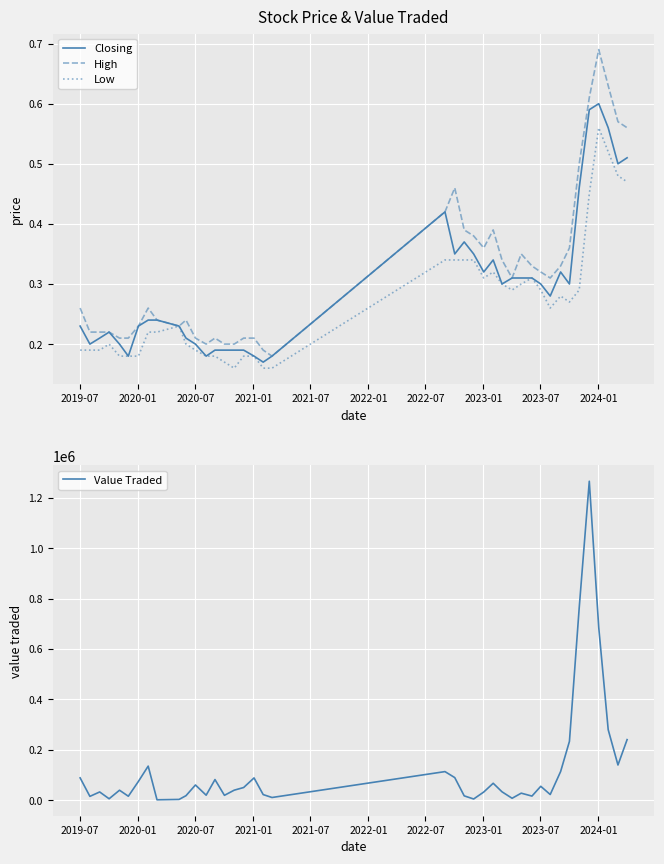

True or false: High and Value Traded cross at least once.

False